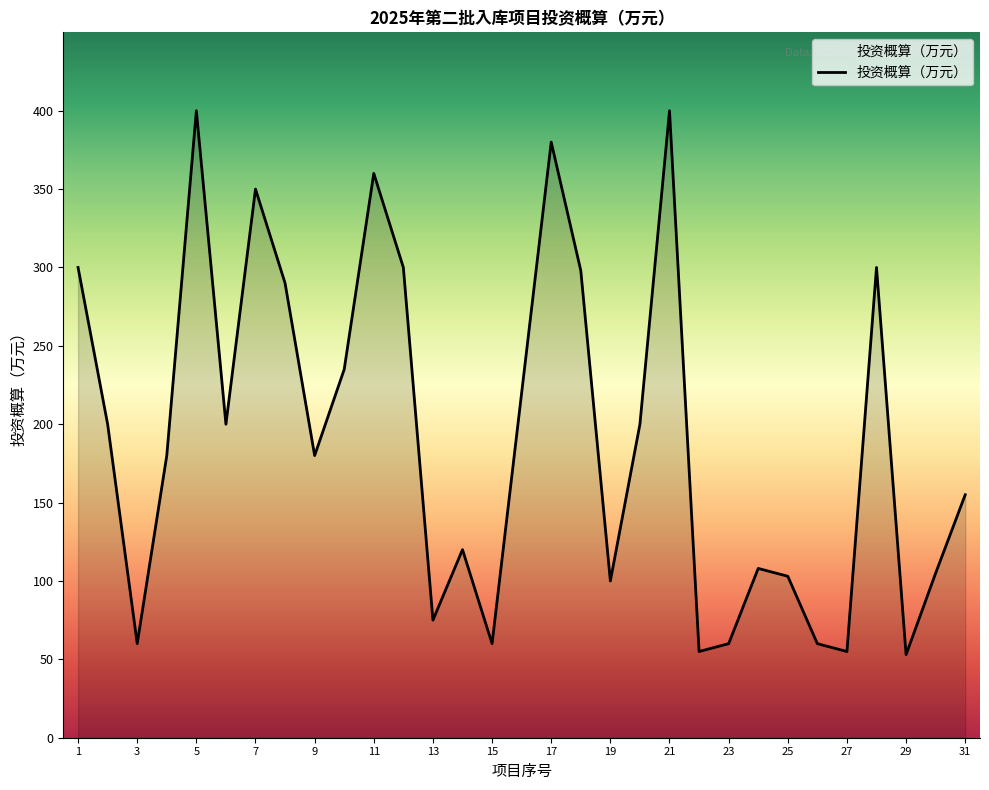

What is the smallest value displayed?

53